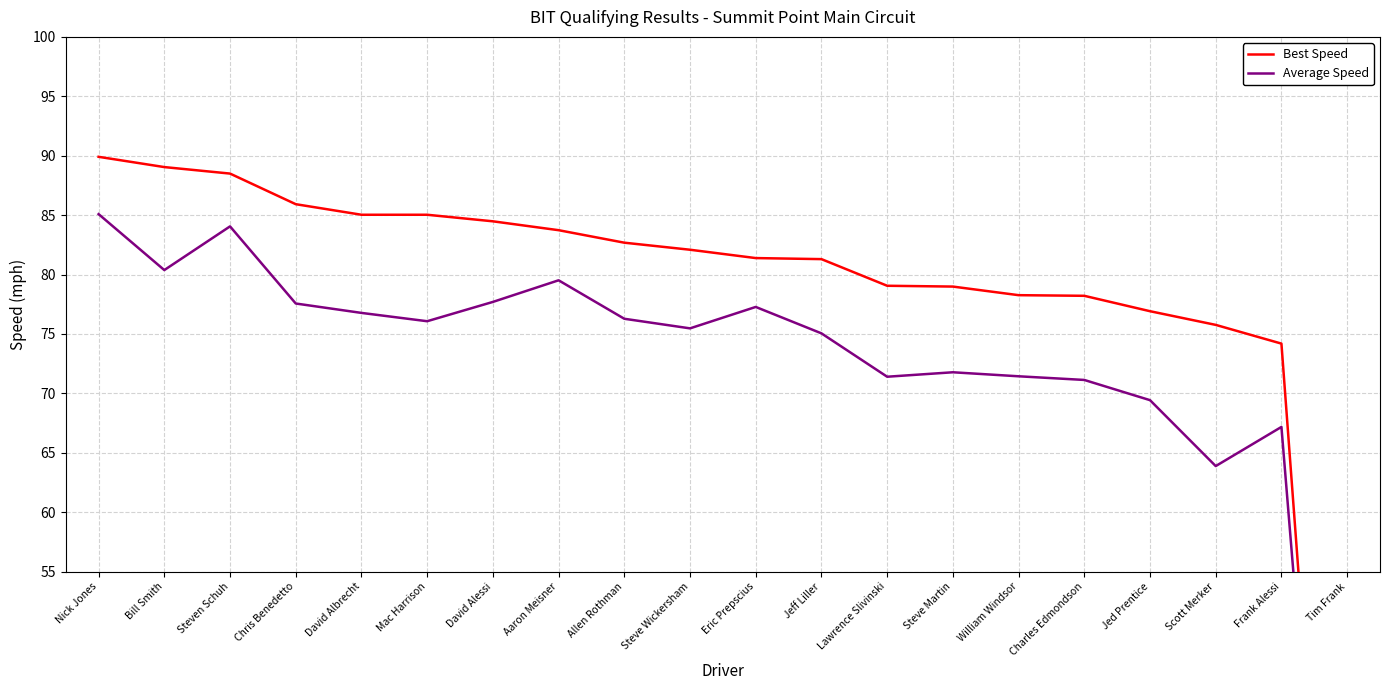

Which category has the lowest value across all series?

Tim Frank